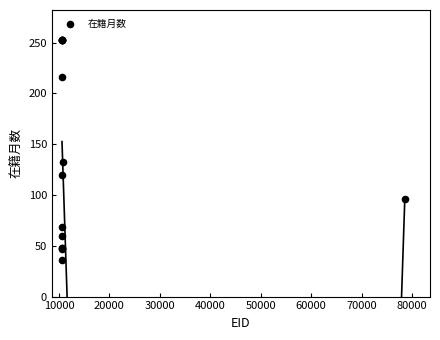

What Y value in the scatter plot is closest to 144?

132